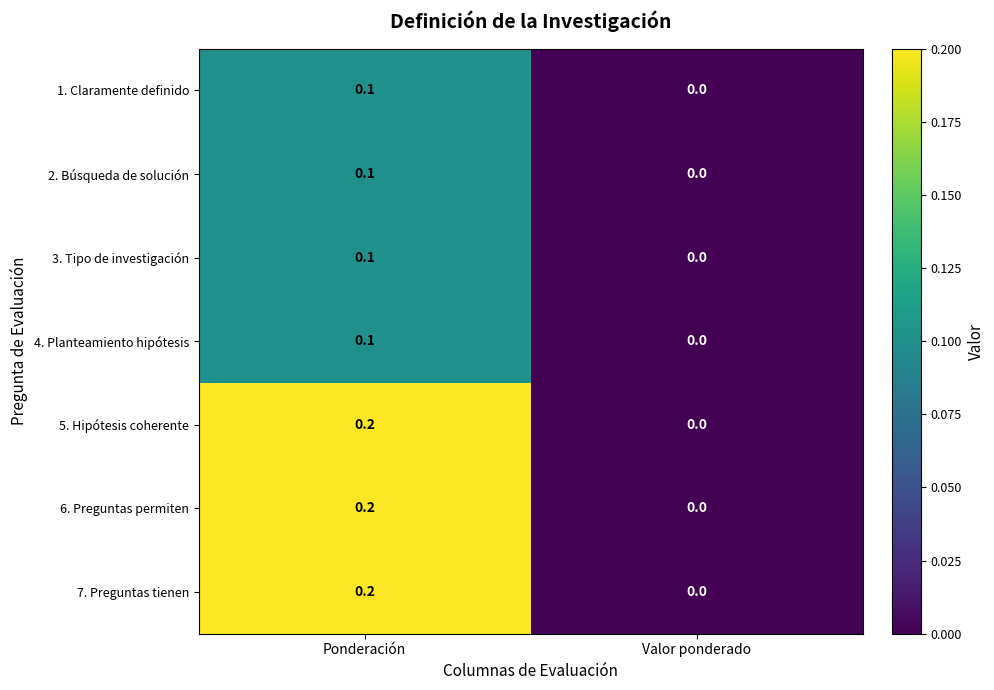

At which label is 6. Preguntas permiten closest to 0?

Valor ponderado